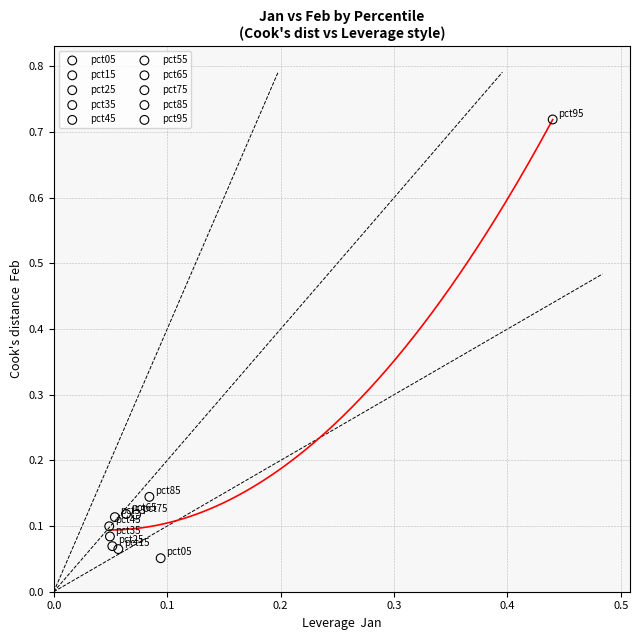

Which series reaches the minimum Y coordinate?

pct05